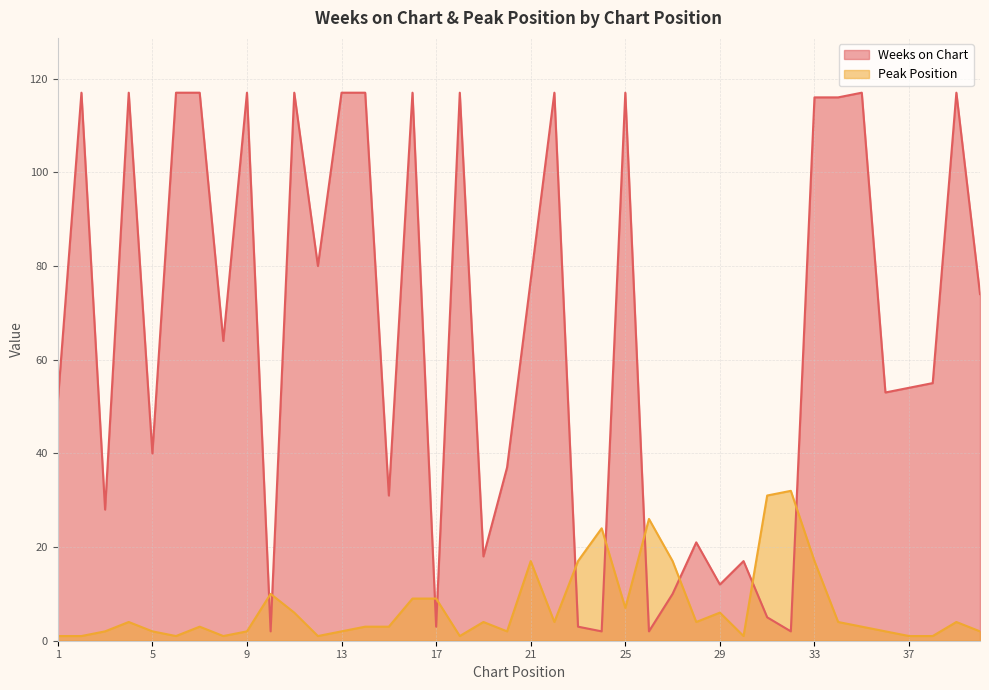

How many values in the Peak Position series exceed 4?

14